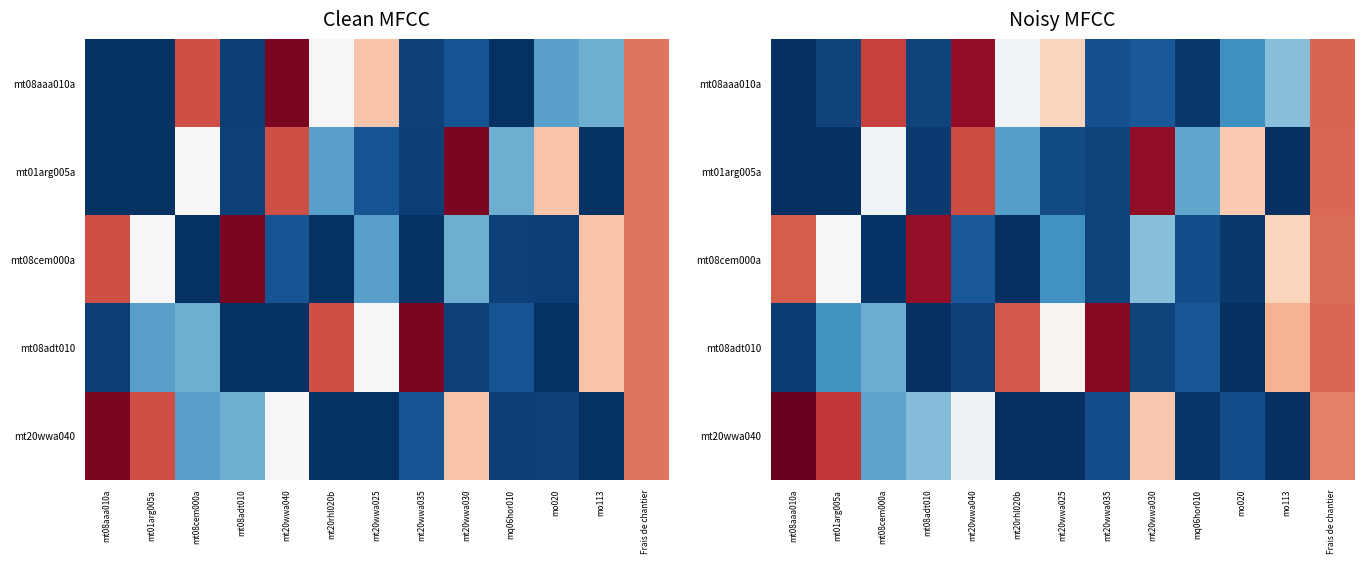

Is it true that mt20wwa040 equals 0.0 at mo020?

False